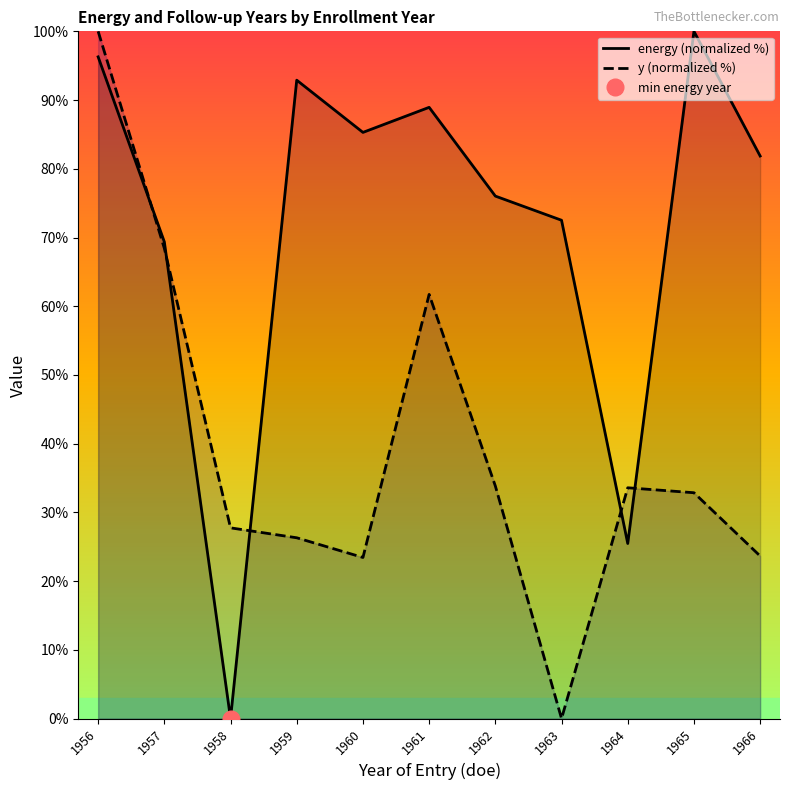

How many times do y (normalized %) and energy (normalized %) cross each other?

5